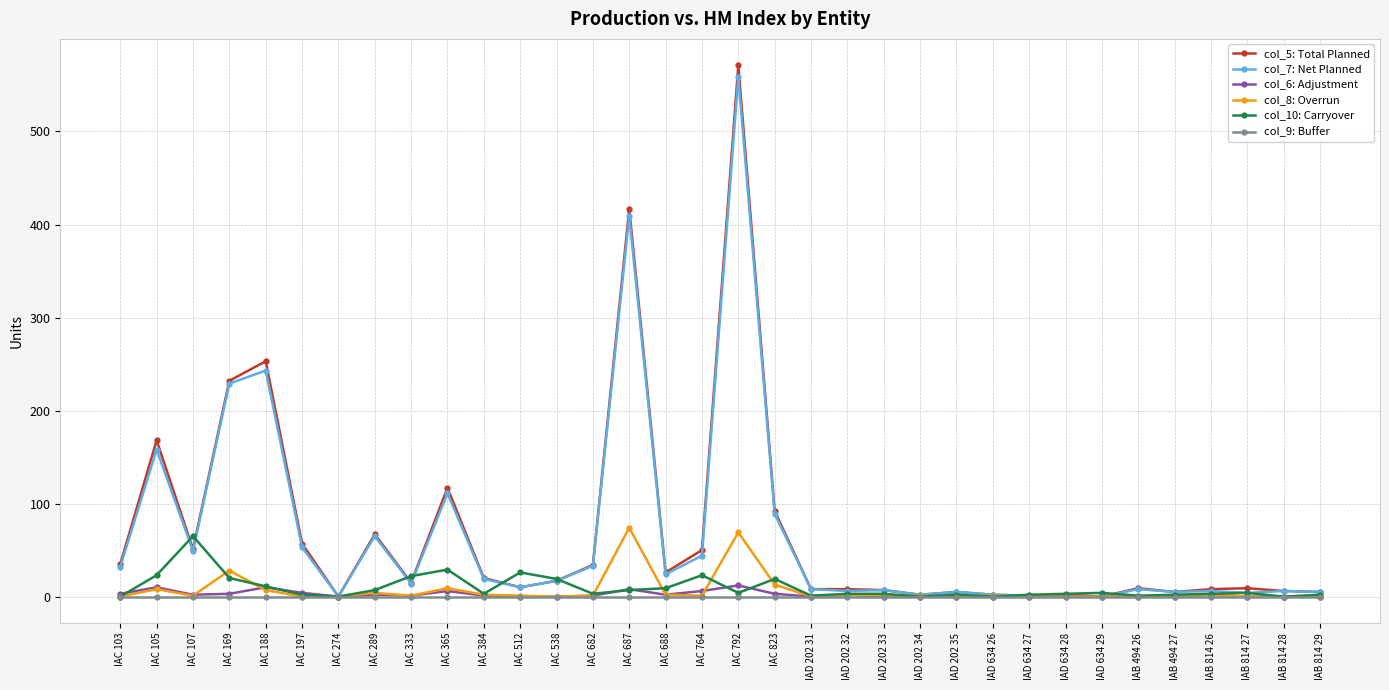

Which category has the highest value across all series?

IAC 792